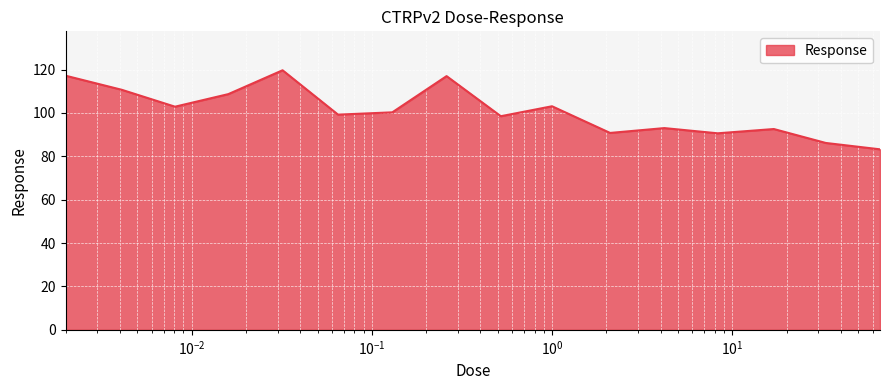

What is the difference between the maximum and minimum values?

36.5